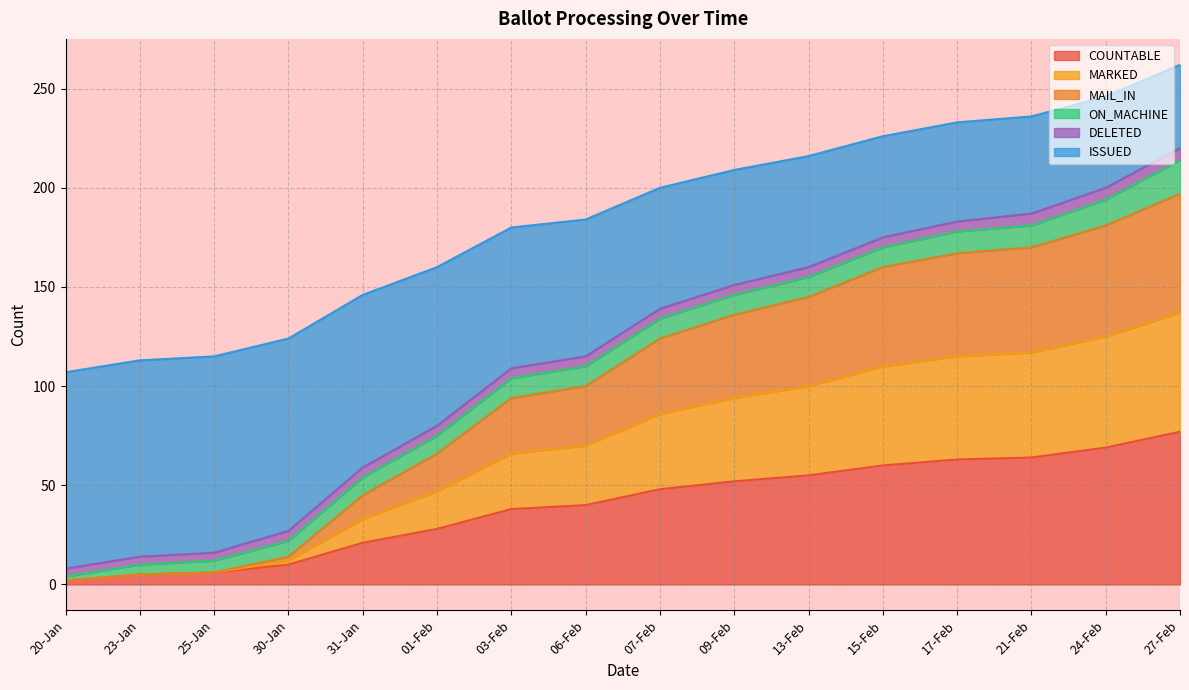

Is the value of MARKED at 20-Jan greater than the value of ISSUED at 09-Feb?

No